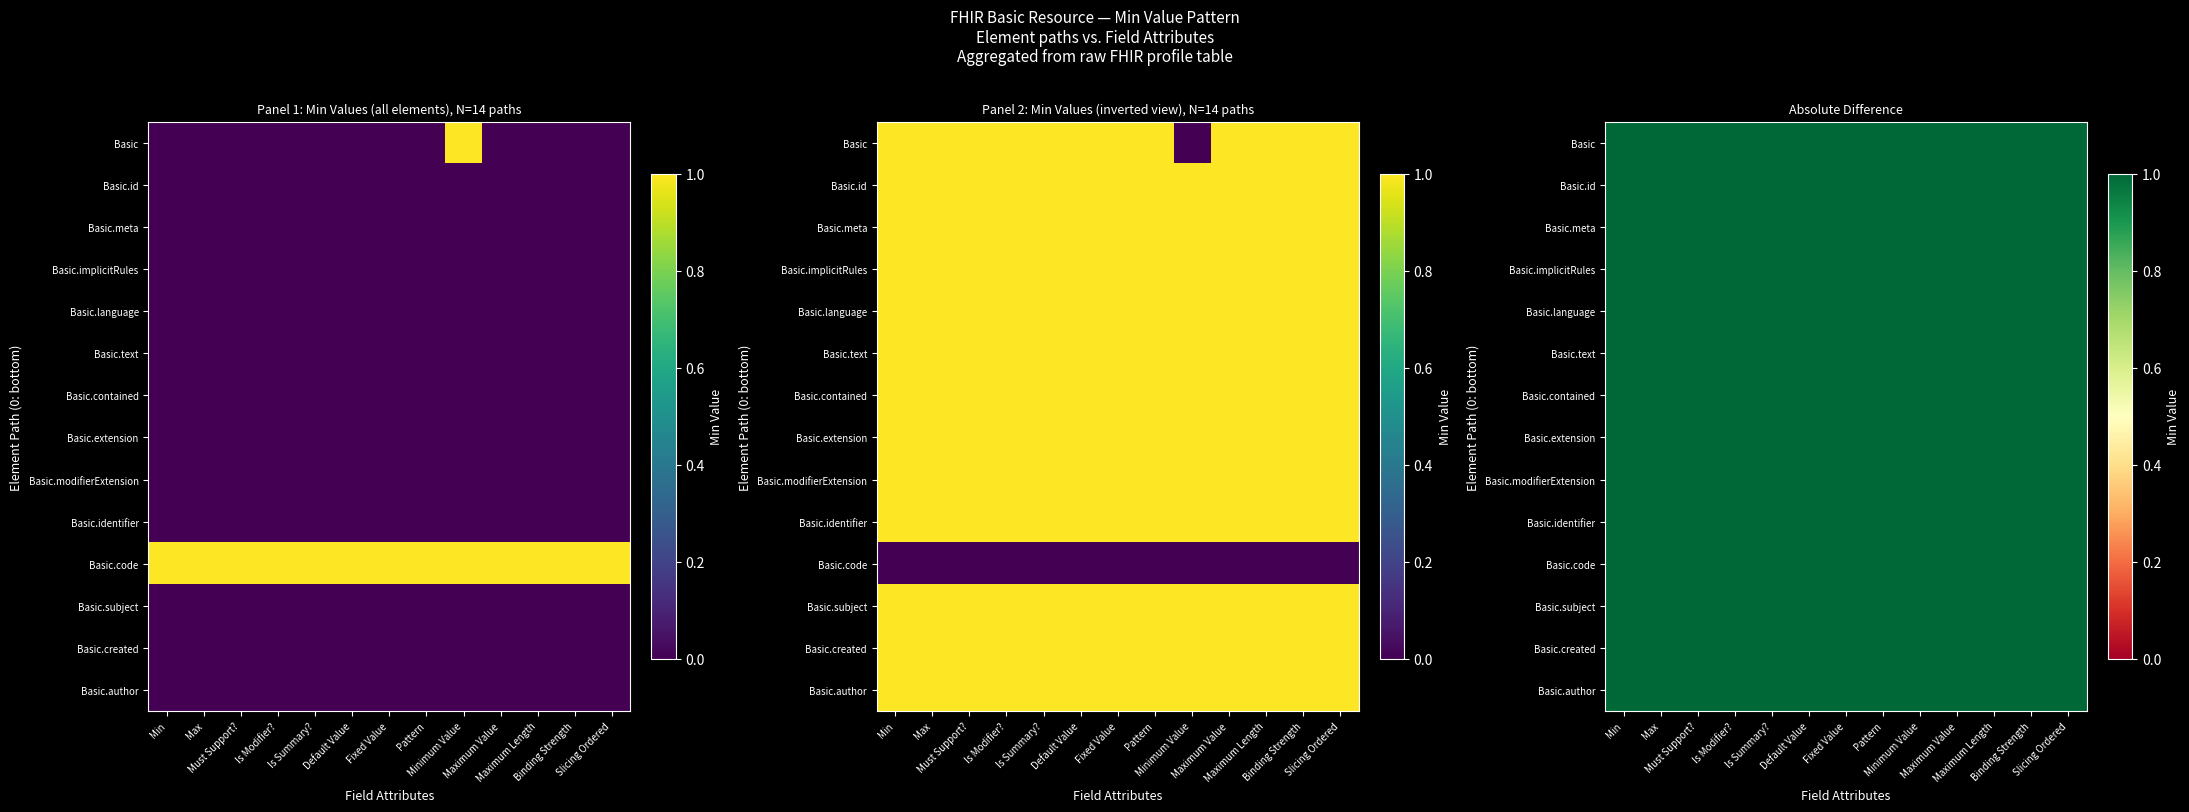

Reading left to right, extract all data points from this chart.

Basic: Min=0	Max=0	Must Support?=0	Is Modifier?=0	Is Summary?=0	Default Value=0	Fixed Value=0	Pattern=0	Minimum Value=1	Maximum Value=0	Maximum Length=0	Binding Strength=0	Slicing Ordered=0
Basic.id: Min=0	Max=0	Must Support?=0	Is Modifier?=0	Is Summary?=0	Default Value=0	Fixed Value=0	Pattern=0	Minimum Value=0	Maximum Value=0	Maximum Length=0	Binding Strength=0	Slicing Ordered=0
Basic.meta: Min=0	Max=0	Must Support?=0	Is Modifier?=0	Is Summary?=0	Default Value=0	Fixed Value=0	Pattern=0	Minimum Value=0	Maximum Value=0	Maximum Length=0	Binding Strength=0	Slicing Ordered=0
Basic.implicitRules: Min=0	Max=0	Must Support?=0	Is Modifier?=0	Is Summary?=0	Default Value=0	Fixed Value=0	Pattern=0	Minimum Value=0	Maximum Value=0	Maximum Length=0	Binding Strength=0	Slicing Ordered=0
Basic.language: Min=0	Max=0	Must Support?=0	Is Modifier?=0	Is Summary?=0	Default Value=0	Fixed Value=0	Pattern=0	Minimum Value=0	Maximum Value=0	Maximum Length=0	Binding Strength=0	Slicing Ordered=0
Basic.text: Min=0	Max=0	Must Support?=0	Is Modifier?=0	Is Summary?=0	Default Value=0	Fixed Value=0	Pattern=0	Minimum Value=0	Maximum Value=0	Maximum Length=0	Binding Strength=0	Slicing Ordered=0
Basic.contained: Min=0	Max=0	Must Support?=0	Is Modifier?=0	Is Summary?=0	Default Value=0	Fixed Value=0	Pattern=0	Minimum Value=0	Maximum Value=0	Maximum Length=0	Binding Strength=0	Slicing Ordered=0
Basic.extension: Min=0	Max=0	Must Support?=0	Is Modifier?=0	Is Summary?=0	Default Value=0	Fixed Value=0	Pattern=0	Minimum Value=0	Maximum Value=0	Maximum Length=0	Binding Strength=0	Slicing Ordered=0
Basic.modifierExtension: Min=0	Max=0	Must Support?=0	Is Modifier?=0	Is Summary?=0	Default Value=0	Fixed Value=0	Pattern=0	Minimum Value=0	Maximum Value=0	Maximum Length=0	Binding Strength=0	Slicing Ordered=0
Basic.identifier: Min=0	Max=0	Must Support?=0	Is Modifier?=0	Is Summary?=0	Default Value=0	Fixed Value=0	Pattern=0	Minimum Value=0	Maximum Value=0	Maximum Length=0	Binding Strength=0	Slicing Ordered=0
Basic.code: Min=1	Max=1	Must Support?=1	Is Modifier?=1	Is Summary?=1	Default Value=1	Fixed Value=1	Pattern=1	Minimum Value=1	Maximum Value=1	Maximum Length=1	Binding Strength=1	Slicing Ordered=1
Basic.subject: Min=0	Max=0	Must Support?=0	Is Modifier?=0	Is Summary?=0	Default Value=0	Fixed Value=0	Pattern=0	Minimum Value=0	Maximum Value=0	Maximum Length=0	Binding Strength=0	Slicing Ordered=0
Basic.created: Min=0	Max=0	Must Support?=0	Is Modifier?=0	Is Summary?=0	Default Value=0	Fixed Value=0	Pattern=0	Minimum Value=0	Maximum Value=0	Maximum Length=0	Binding Strength=0	Slicing Ordered=0
Basic.author: Min=0	Max=0	Must Support?=0	Is Modifier?=0	Is Summary?=0	Default Value=0	Fixed Value=0	Pattern=0	Minimum Value=0	Maximum Value=0	Maximum Length=0	Binding Strength=0	Slicing Ordered=0